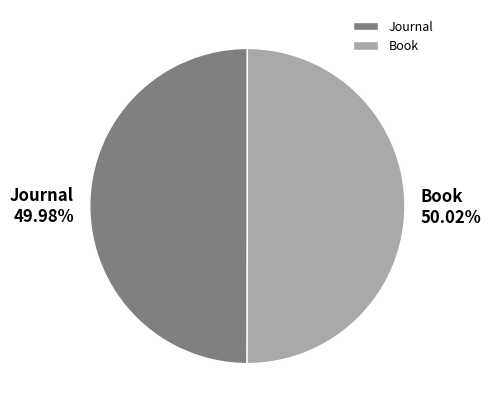

Is there any slice that represents more than half of the pie?

Yes